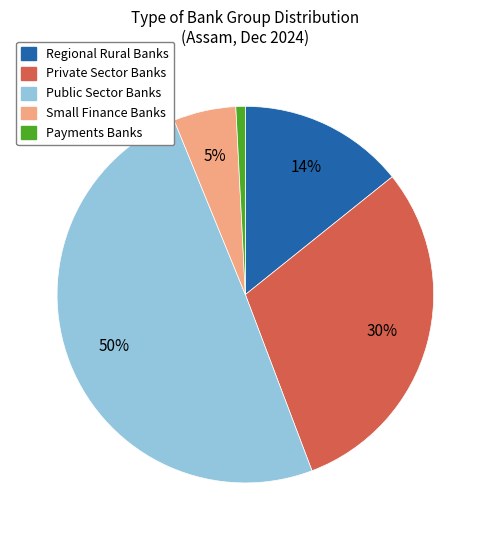

Which has a higher value, Regional Rural Banks or Public Sector Banks?

Public Sector Banks